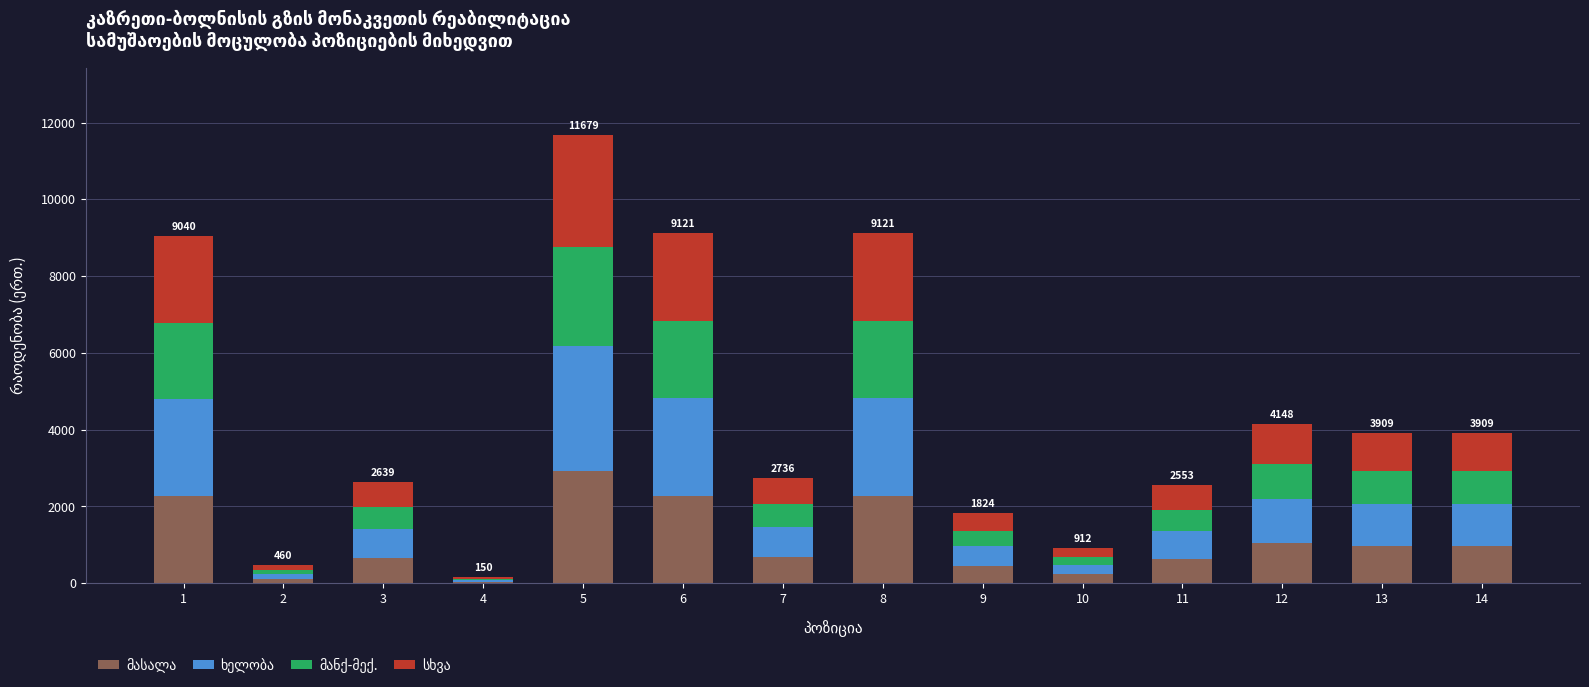

At which category is the sum across all series the highest?

5